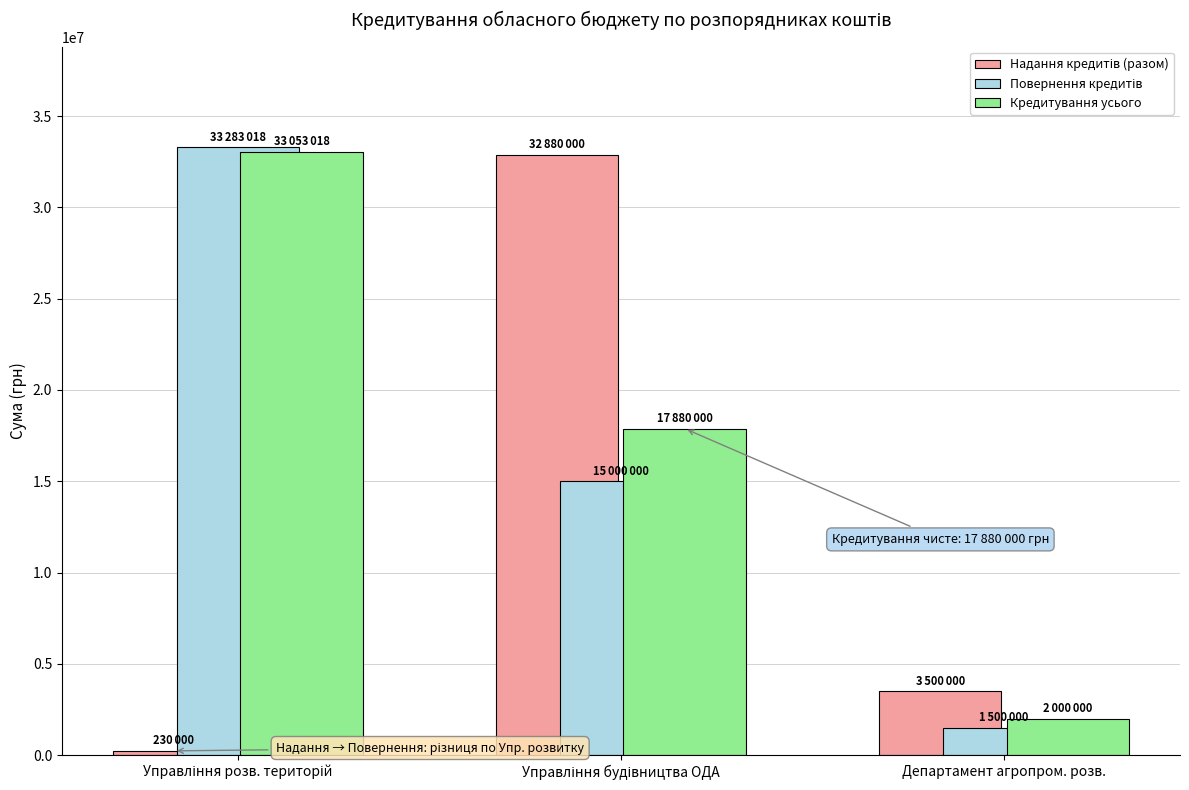

What is the spread (max minus min) of values at Департамент агропром. розв.?

2000000